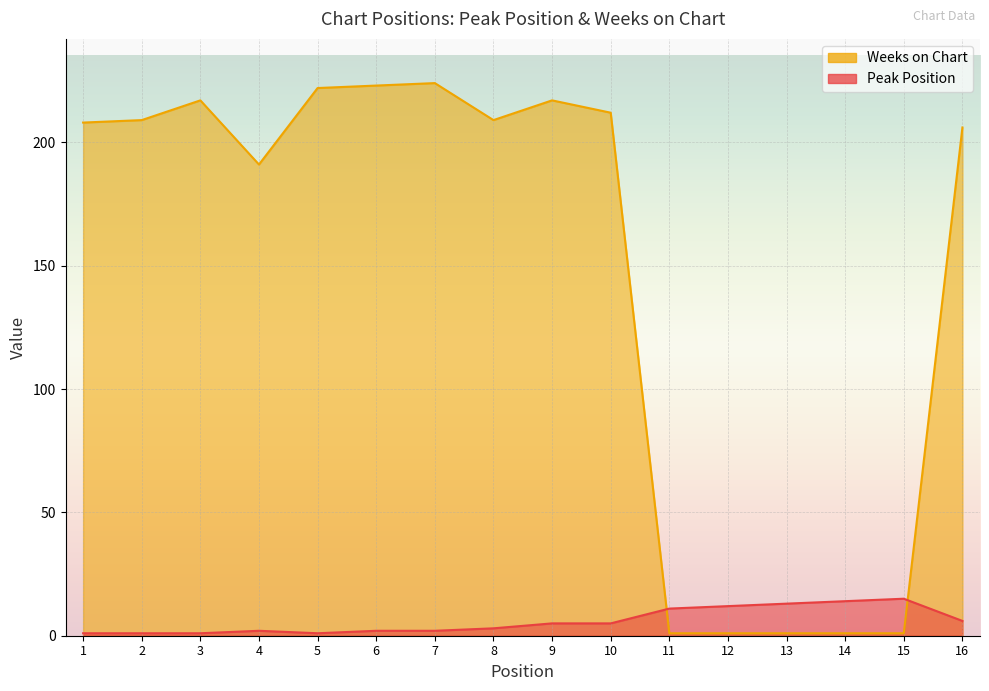

Is it true that Peak Position equals 10 at 16?

False